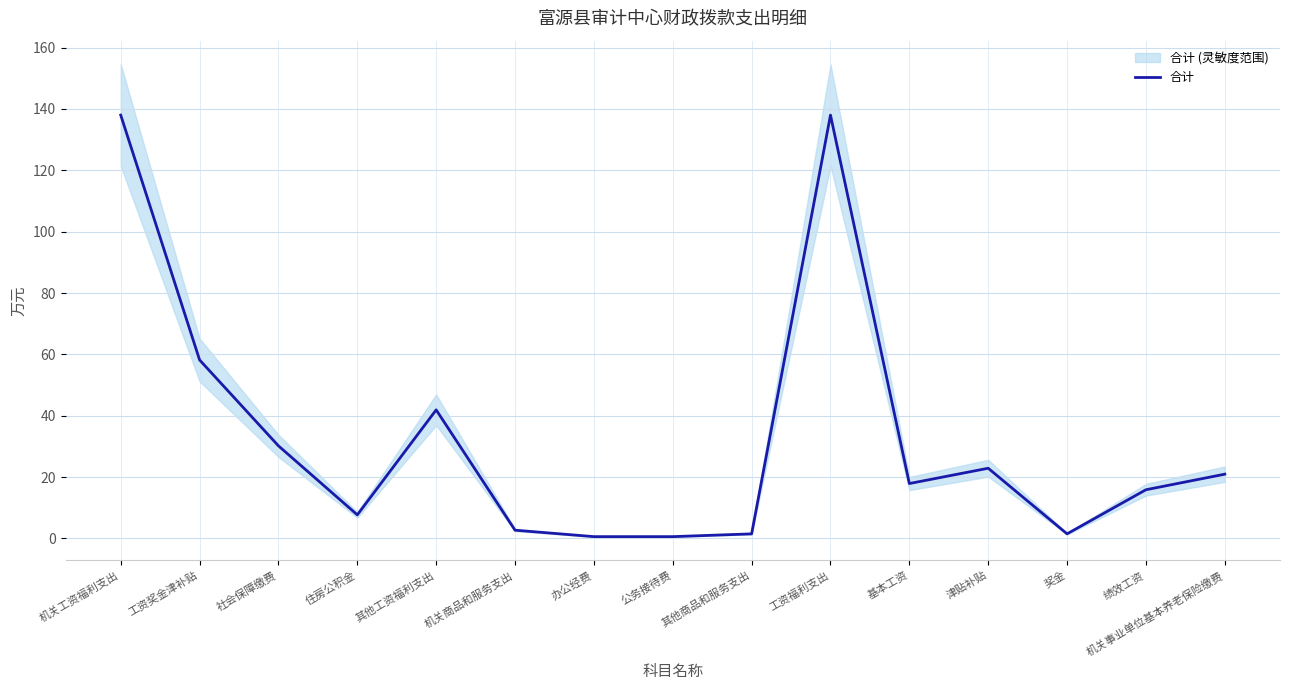

What is the difference between the second highest and minimum values?

137.4